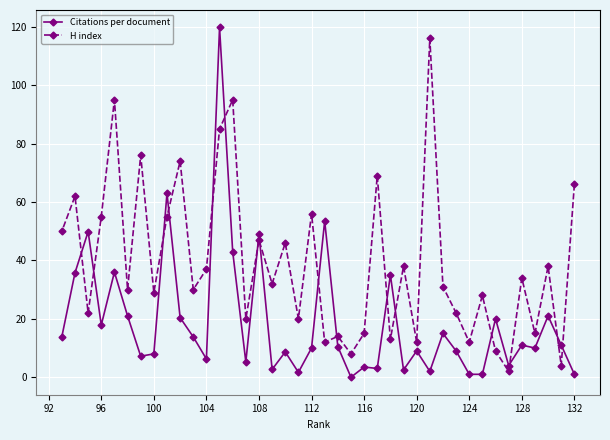

Is it true that H index equals 12.0 at 124?

True